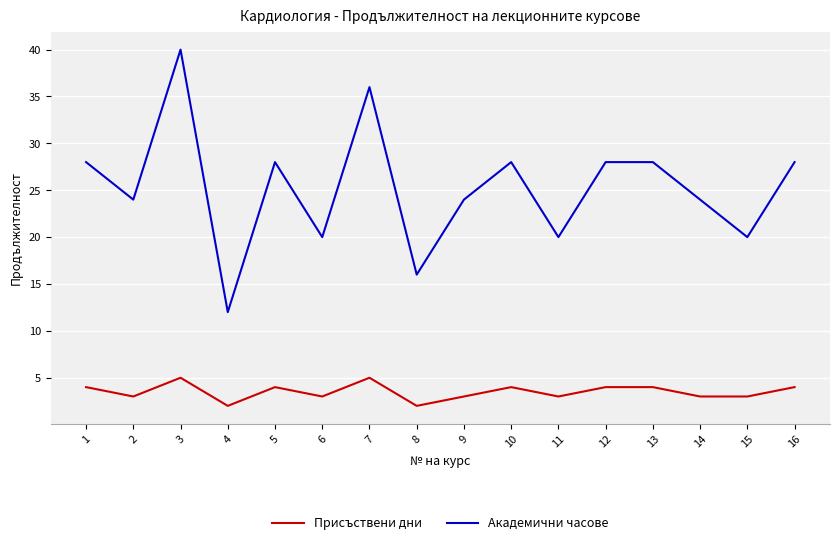

Count the number of categories in the chart.

16